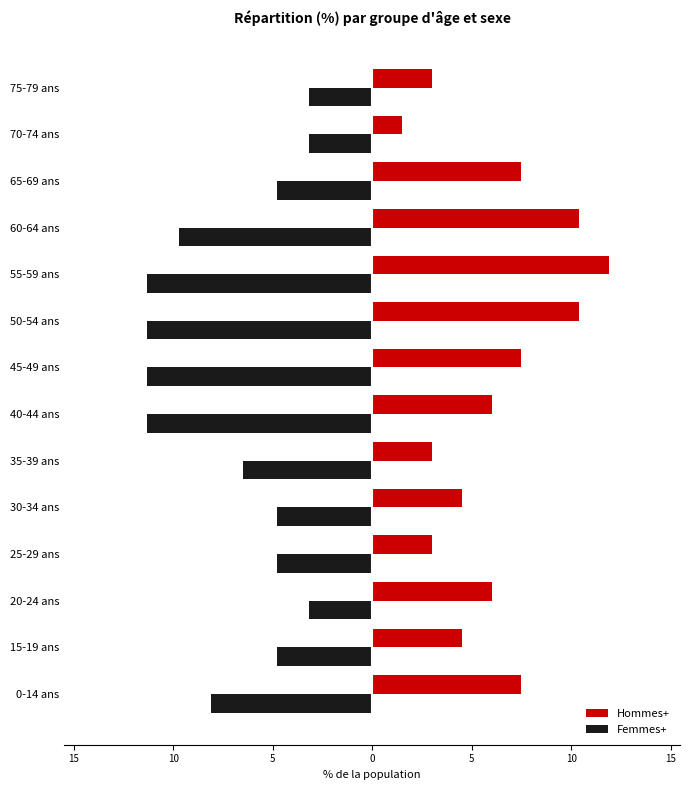

What are all the series names shown in the legend?

Hommes+, Femmes+